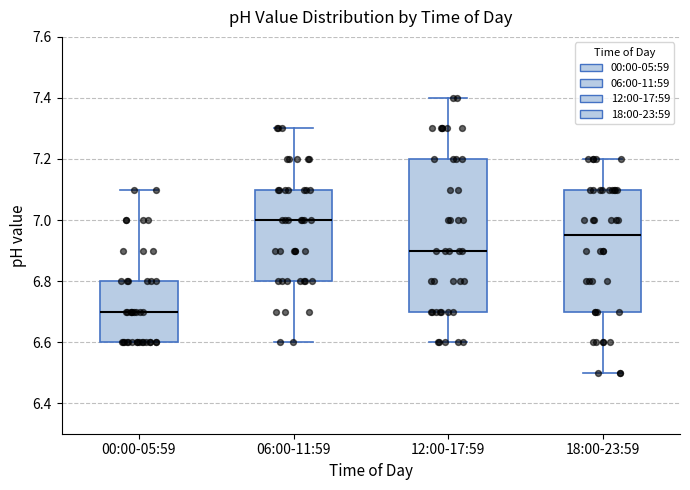

Where is the upper edge of the box for 18:00-23:59 on the y-axis? The values are not printed on the chart, so give them approximately, as read against the axis.

7.10